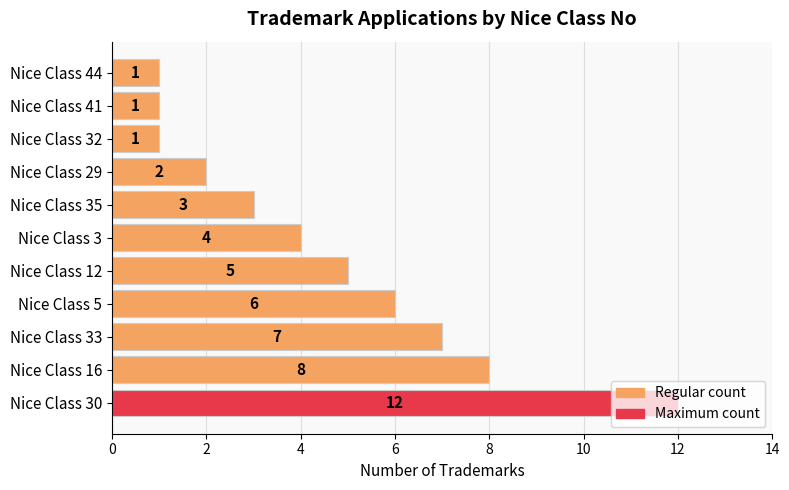

What is the sum of the values at Nice Class 30 and Nice Class 35?

15